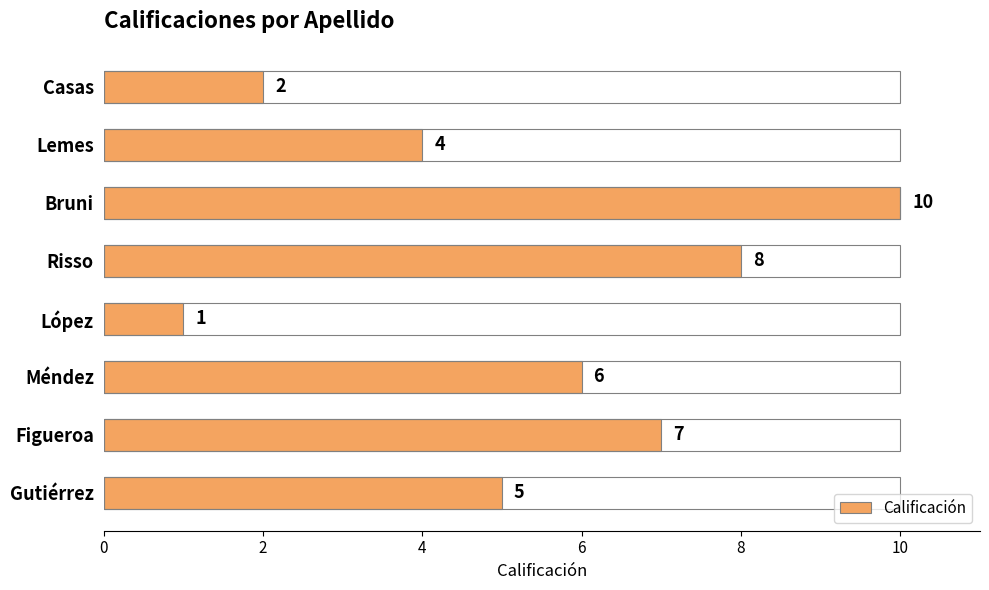

Does the chart contain stacked bars?

No